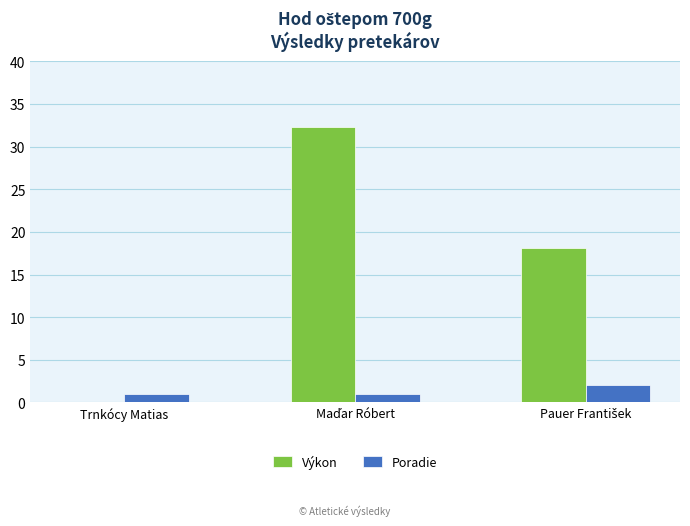

The value of Výkon at Trnkócy Matias is 0.0. True or false?

True